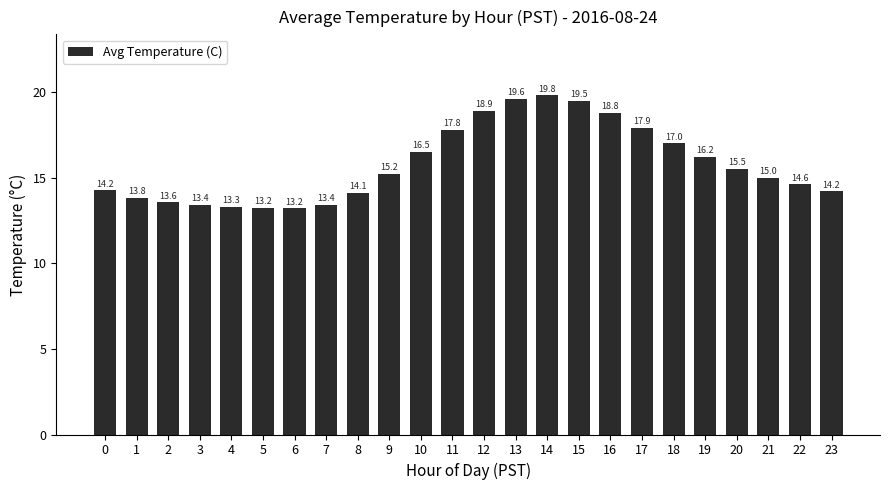

Approximately how many times larger is the value at 2 compared to 1?

1.0